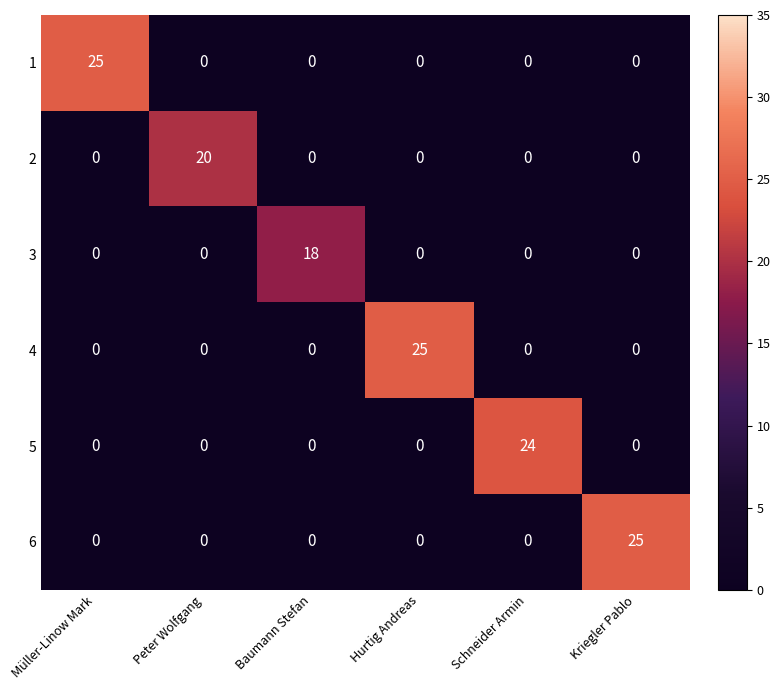

What is the total value across all series at Baumann Stefan?

18